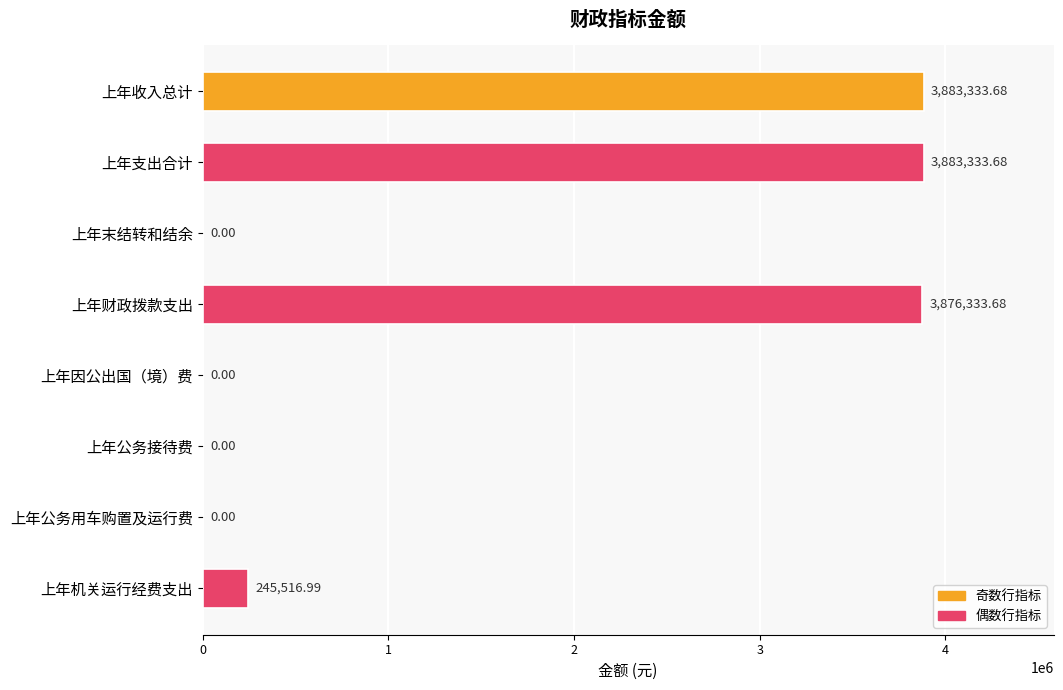

Count the number of categories in the chart.

8